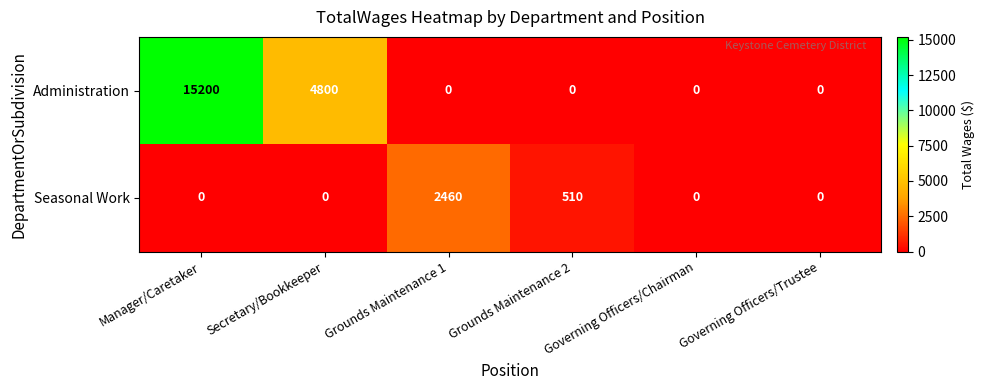

True or false: Seasonal Work has a value of 0 at Governing Officers/Chairman.

True